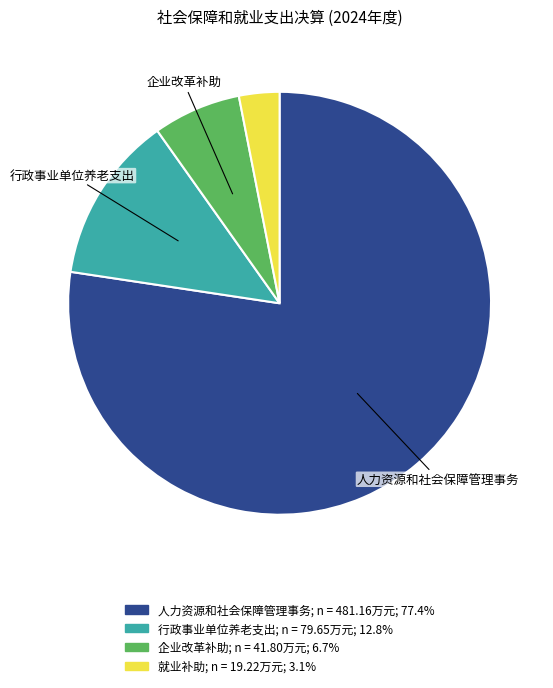

Is there a majority slice in this chart?

Yes